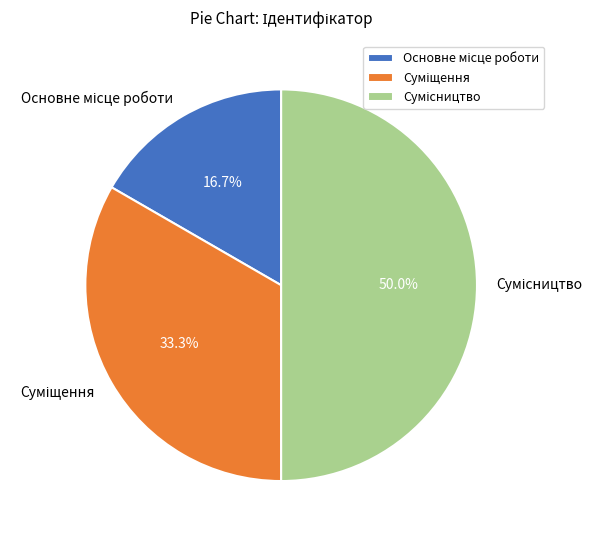

How many segments does this pie chart have?

3